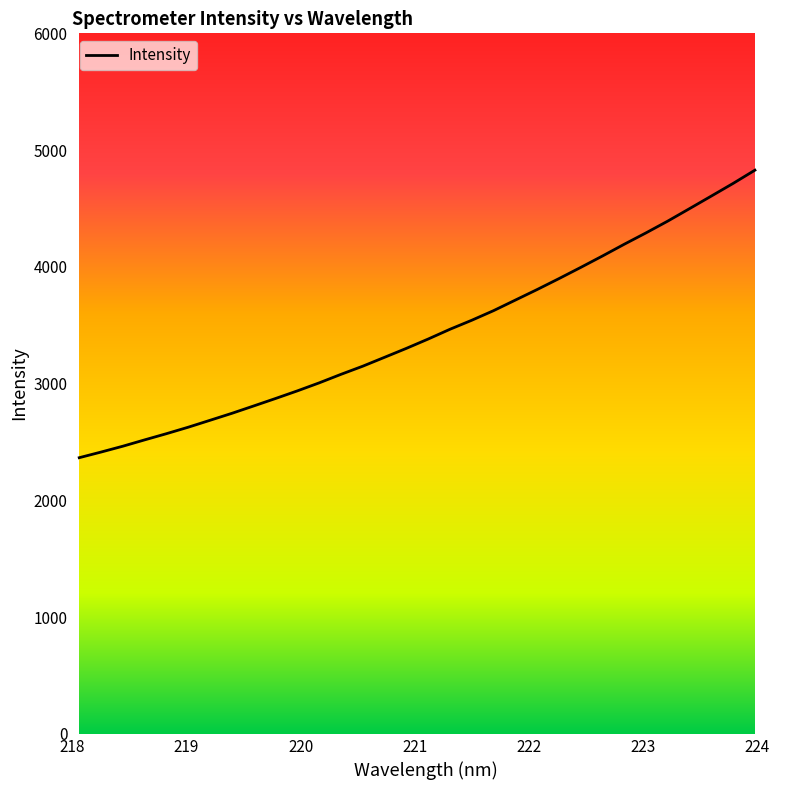

What is the difference between the maximum and minimum values?

2462.6